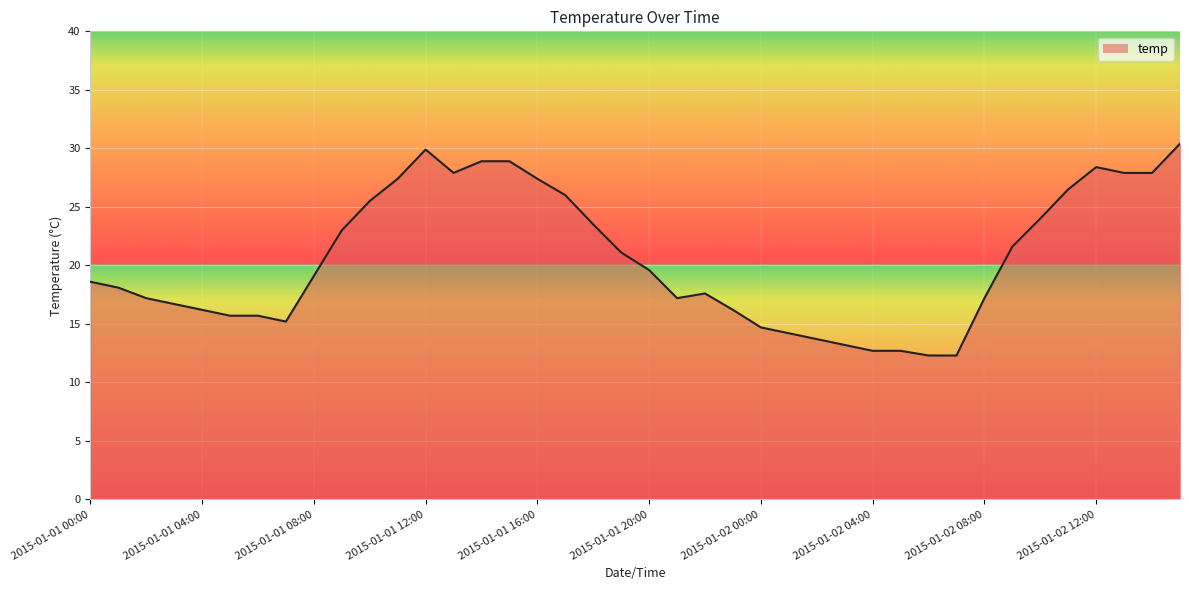

Reading left to right, transcribe all the data shown in this chart.

18.6	18.1	17.2	16.7	16.2	15.7	15.7	15.2	19.1	23.0	25.5	27.4	29.9	27.9	28.9	28.9	27.4	26.0	23.5	21.1	19.6	17.2	17.6	16.2	14.7	14.2	13.7	13.2	12.7	12.7	12.3	12.3	17.2	21.6	24.0	26.5	28.4	27.9	27.9	30.4